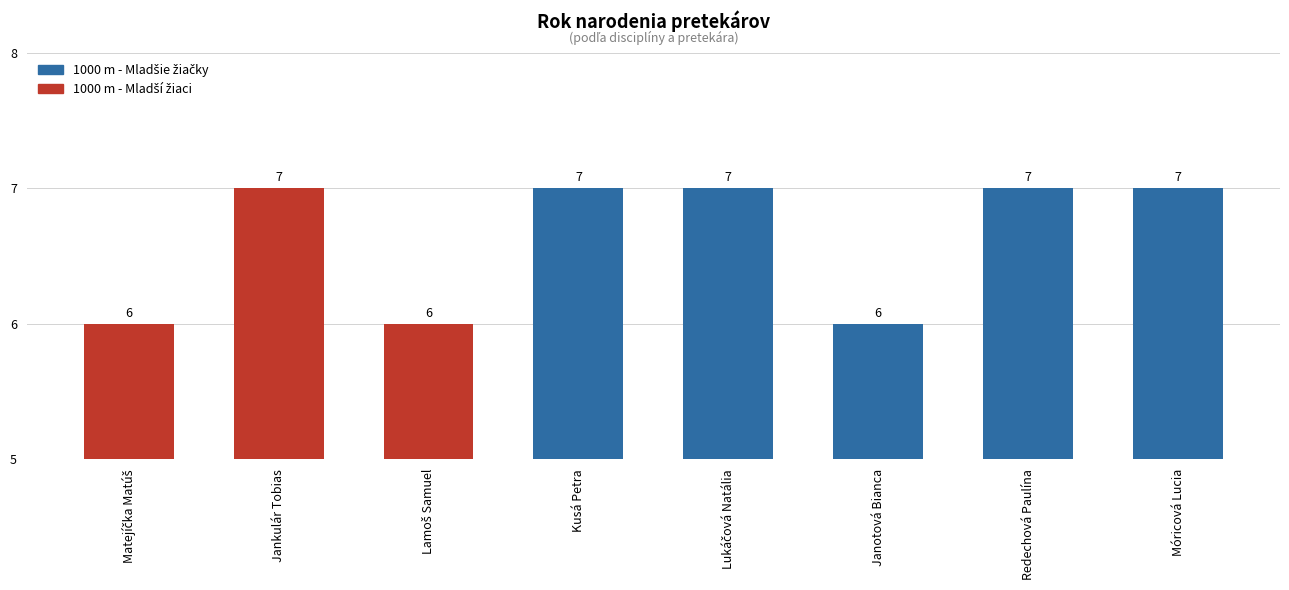

What is the difference between the maximum and minimum values?

1